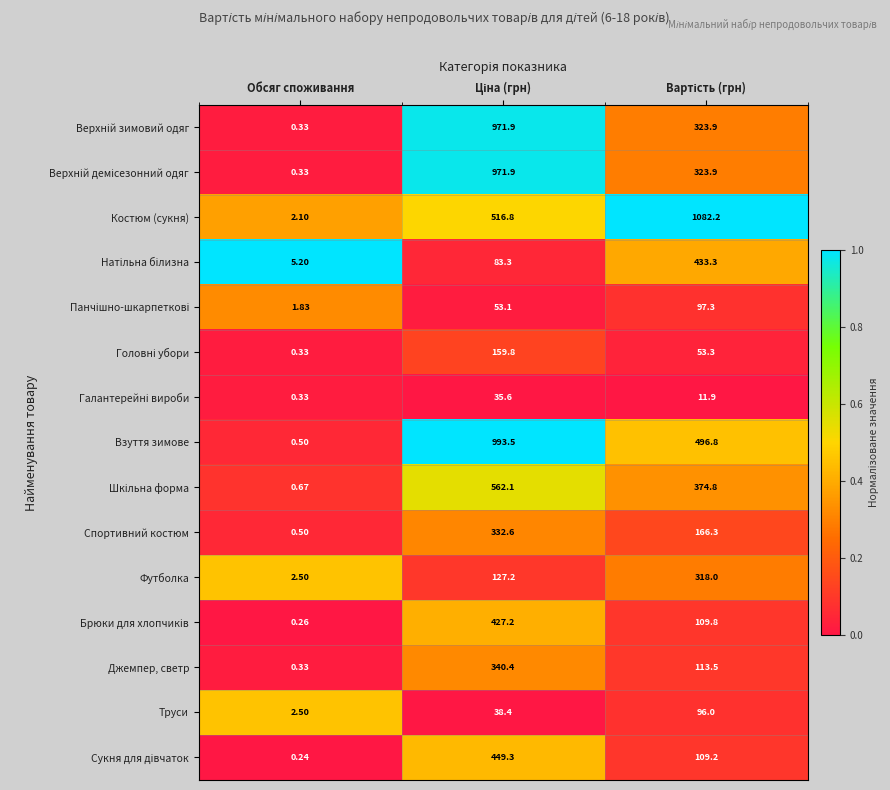

Which series has the widest spread of values?

Костюм (сукня)